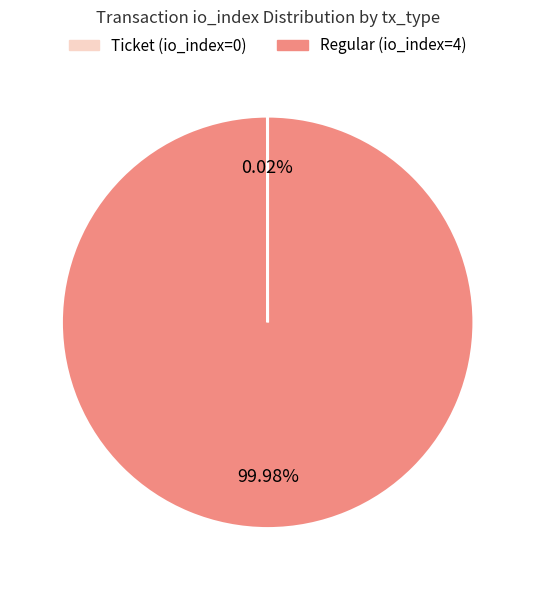

Is there any slice that represents more than half of the pie?

Yes